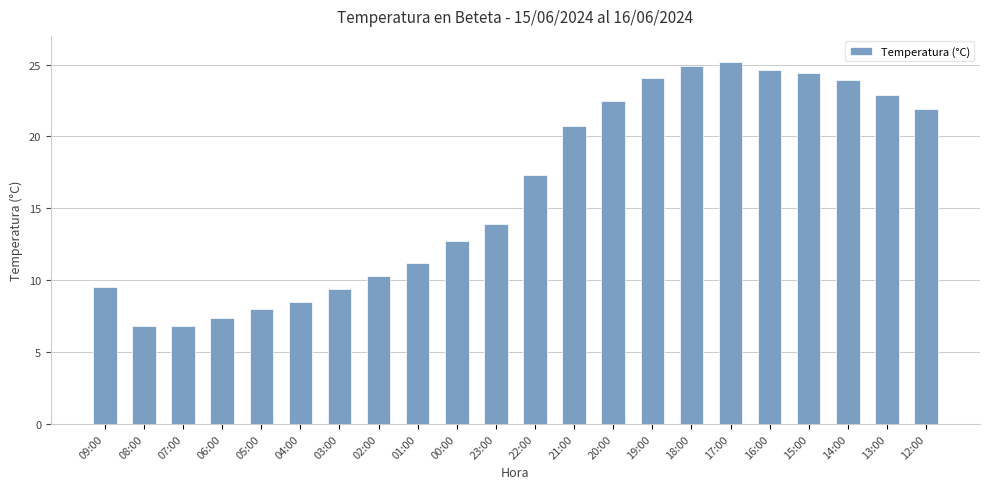

Which label corresponds to the largest value in the chart?

17:00